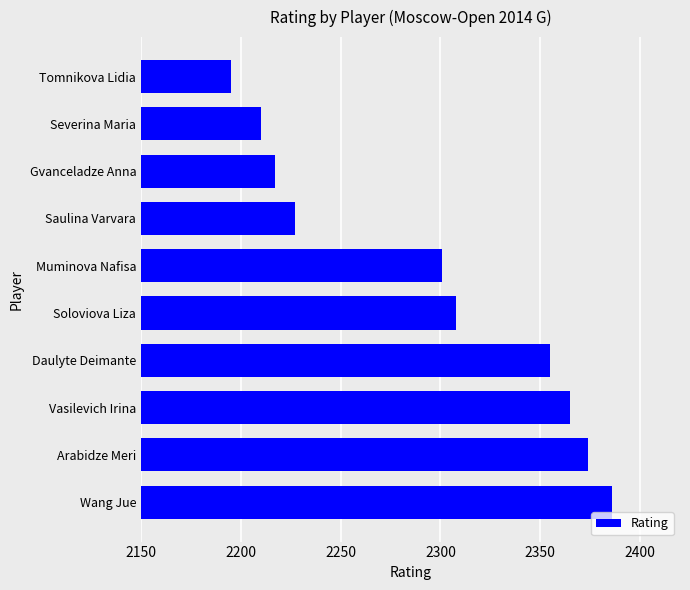

What is the average value?

2294